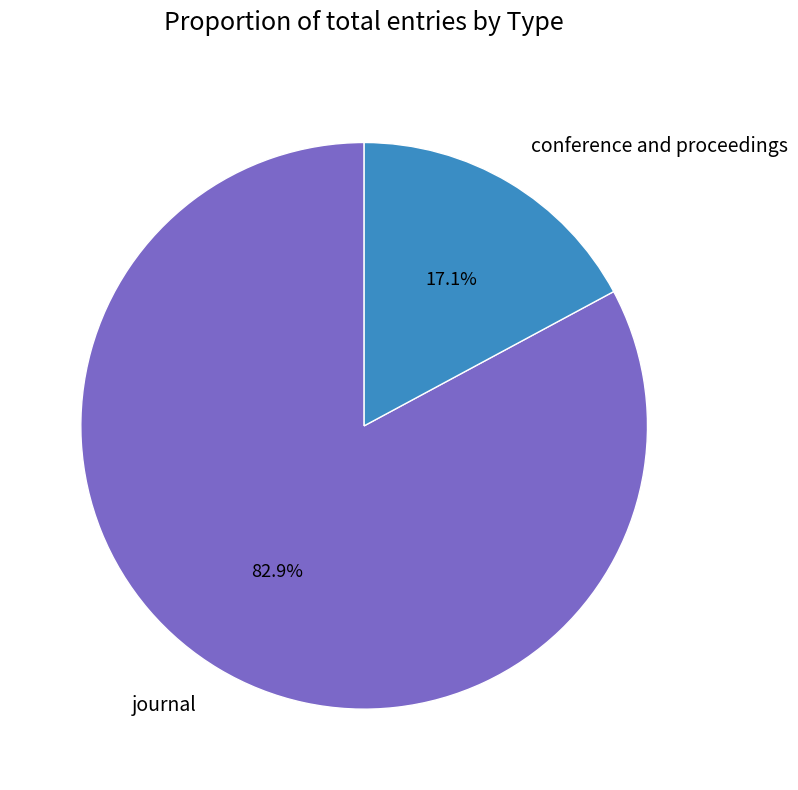

To the nearest percent, what is the difference between the largest and smallest slice percentages?

66%